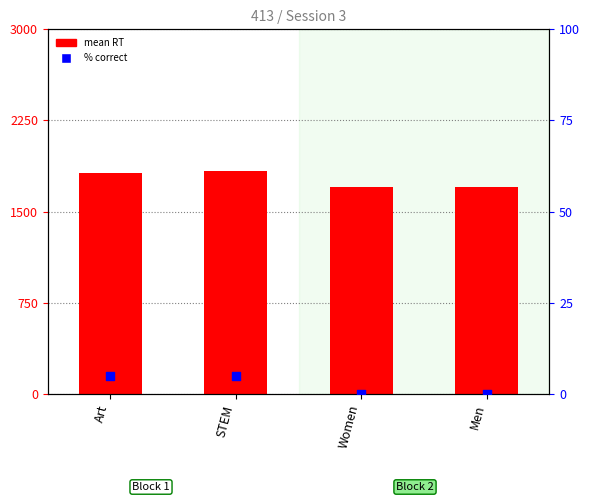

Which series has the largest total across all categories?

mean RT